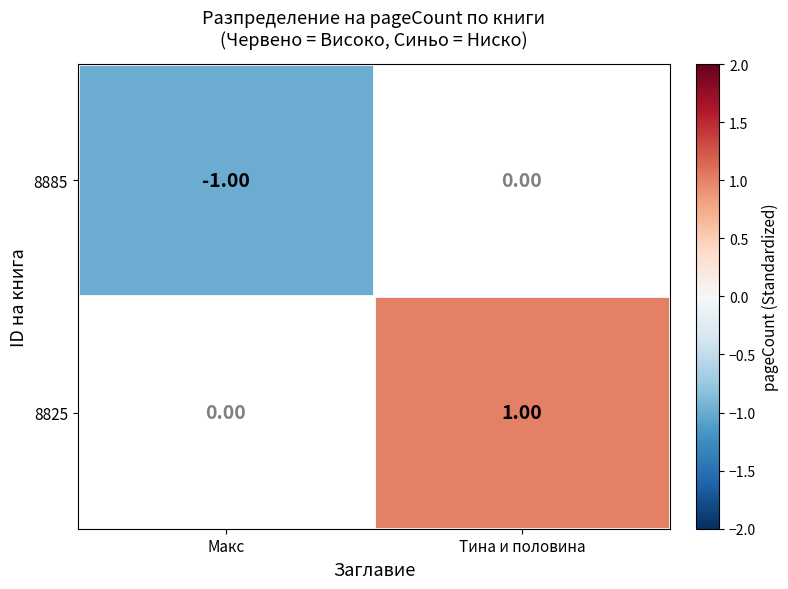

Is the value of 8825 at Тина и половина greater than the value of 8885 at Макс?

Yes